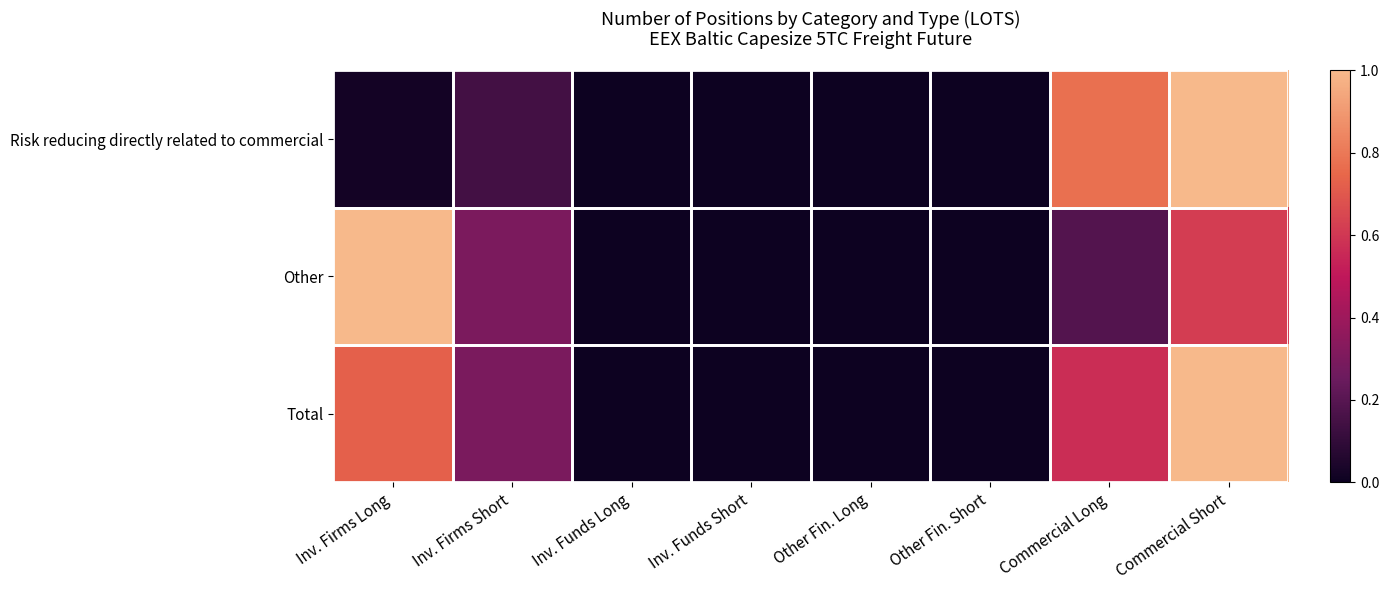

Reading left to right, what are all the values shown in this chart?

Risk reducing directly related to commercial: Inv. Firms Long=0.0	Inv. Firms Short=0.1	Inv. Funds Long=0.0	Inv. Funds Short=0.0	Other Fin. Long=0.0	Other Fin. Short=0.0	Commercial Long=0.8	Commercial Short=1.0
Other: Inv. Firms Long=1.0	Inv. Firms Short=0.3	Inv. Funds Long=0.0	Inv. Funds Short=0.0	Other Fin. Long=0.0	Other Fin. Short=0.0	Commercial Long=0.2	Commercial Short=0.6
Total: Inv. Firms Long=0.7	Inv. Firms Short=0.3	Inv. Funds Long=0.0	Inv. Funds Short=0.0	Other Fin. Long=0.0	Other Fin. Short=0.0	Commercial Long=0.6	Commercial Short=1.0